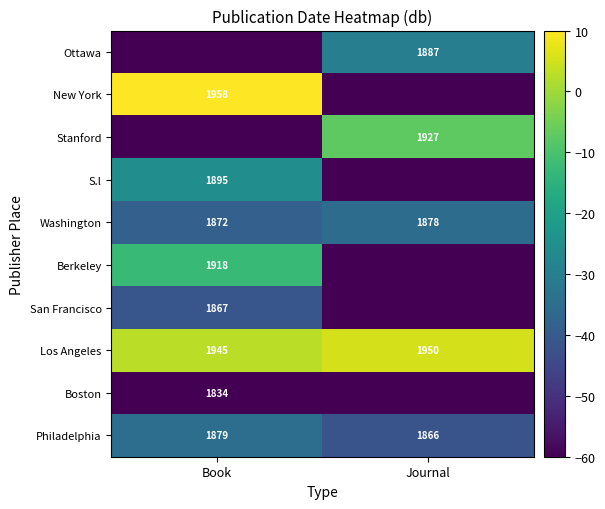

Between Journal and Book, which is larger?

Book